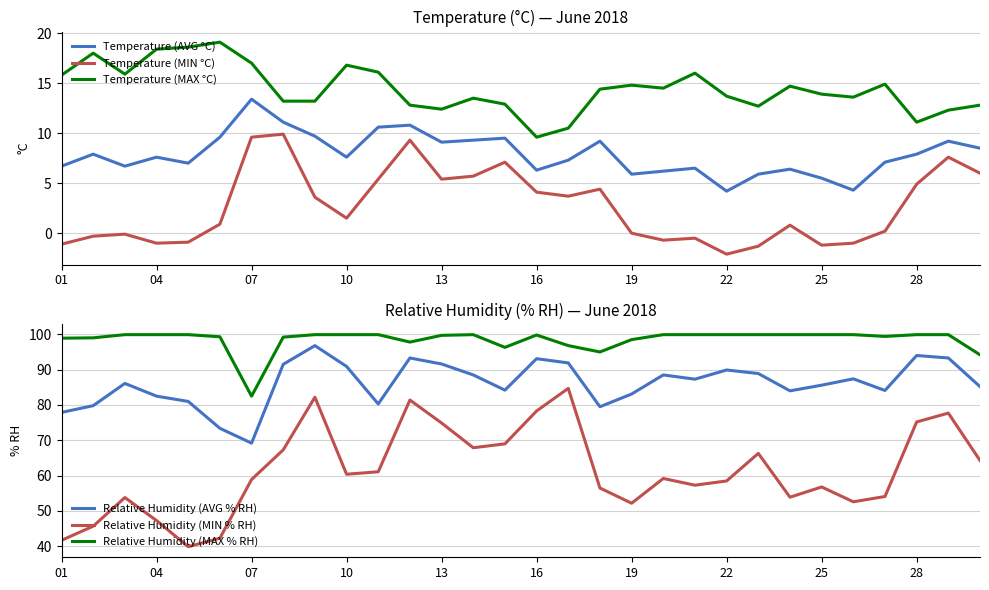

How many interior local peaks does the Relative Humidity (AVG % RH) series have?

8